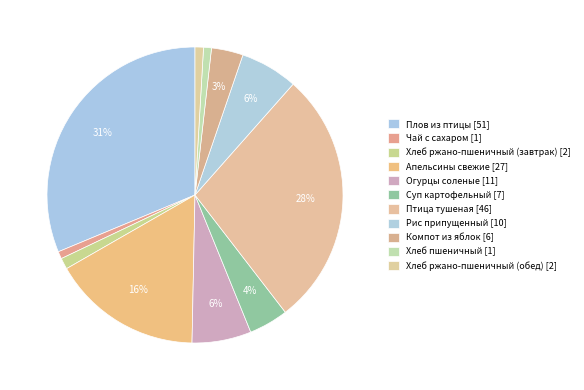

How many slices are in this pie chart?

11